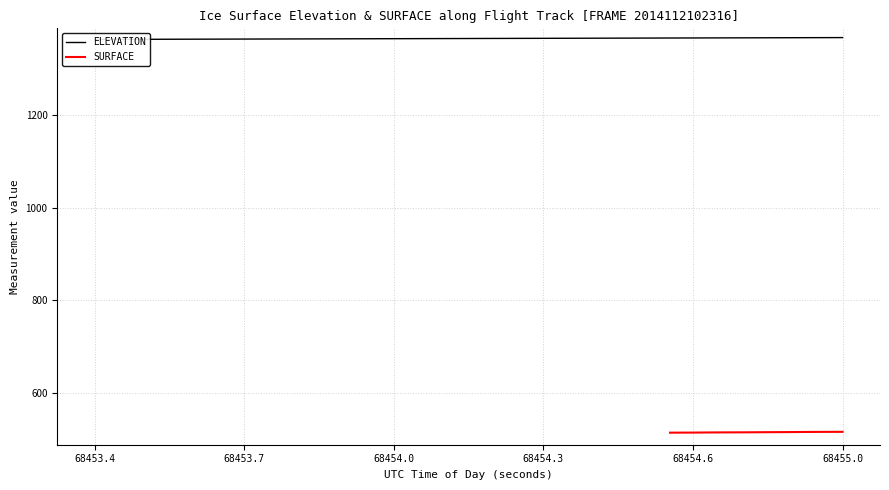

What is the maximum value for SURFACE?

515.4